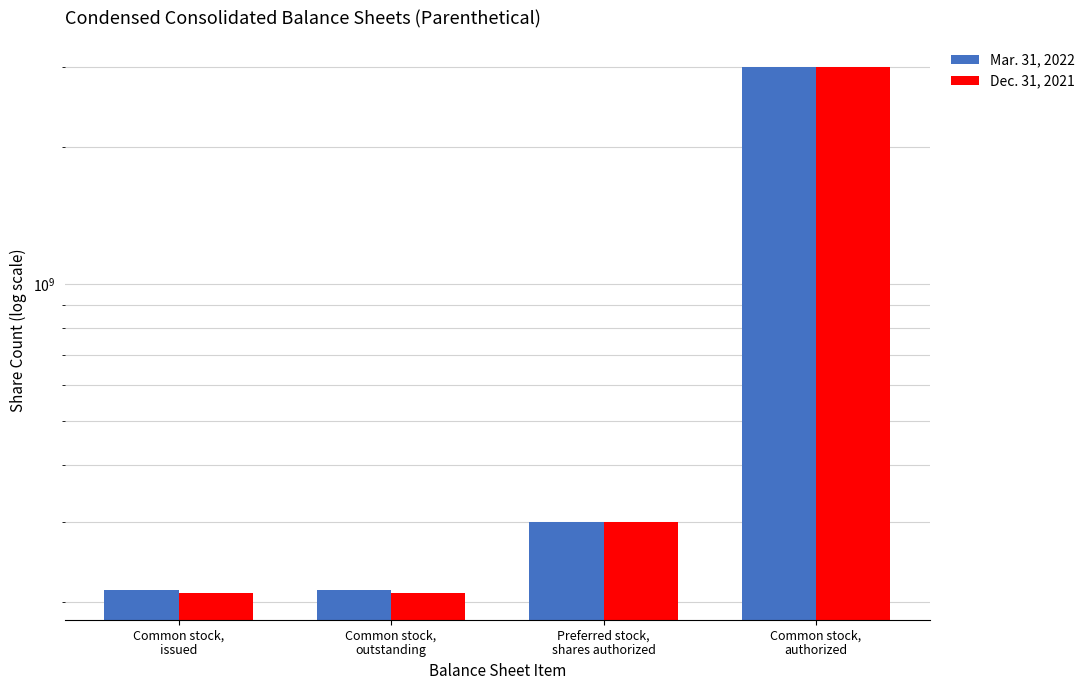

Reading left to right, extract all data points from this chart.

Mar. 31, 2022: 212561154	212561154	300000000	3000000000
Dec. 31, 2021: 208734193	208734193	300000000	3000000000